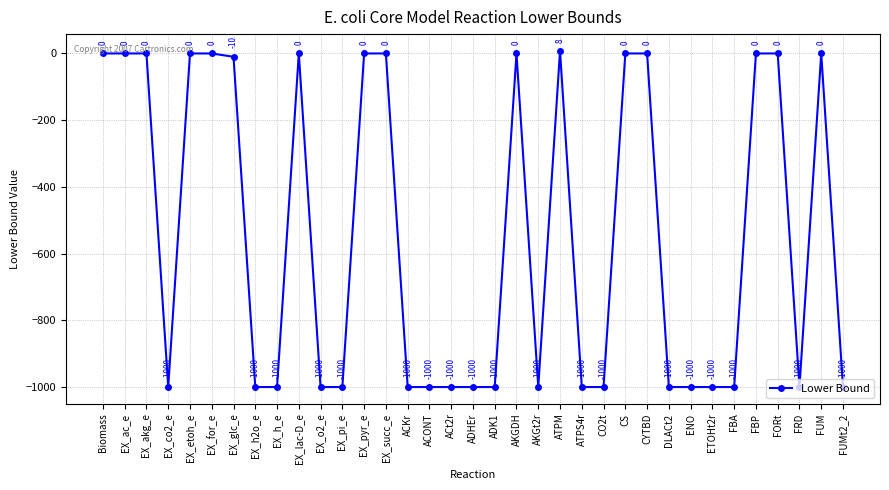

Does the chart have visible grid lines?

Yes